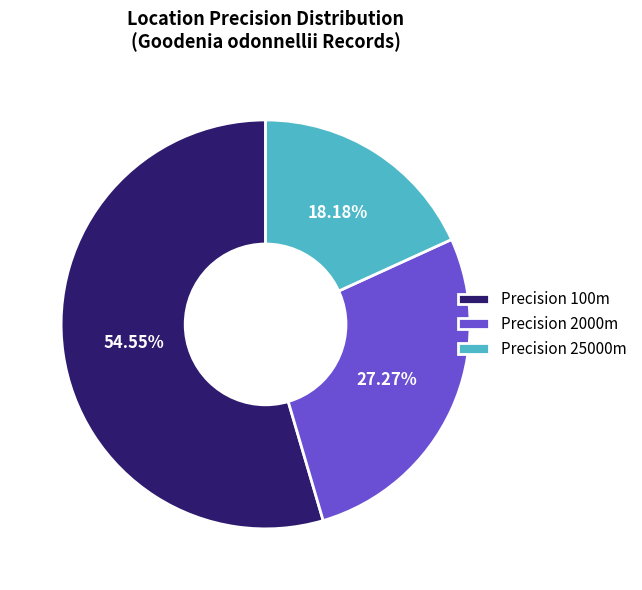

How many slices are in this pie chart?

3